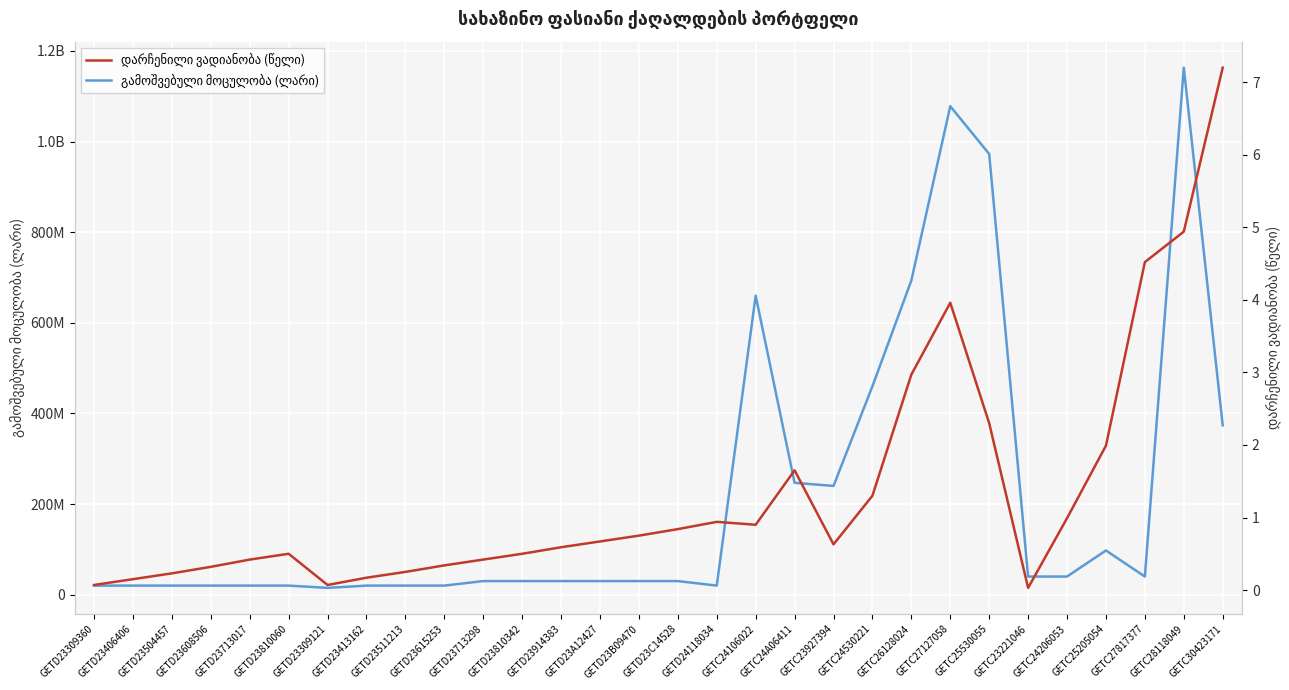

What is the approximate value of გამოშვებული მოცულობა (ლარი) at GETC24106022?

660000000.0